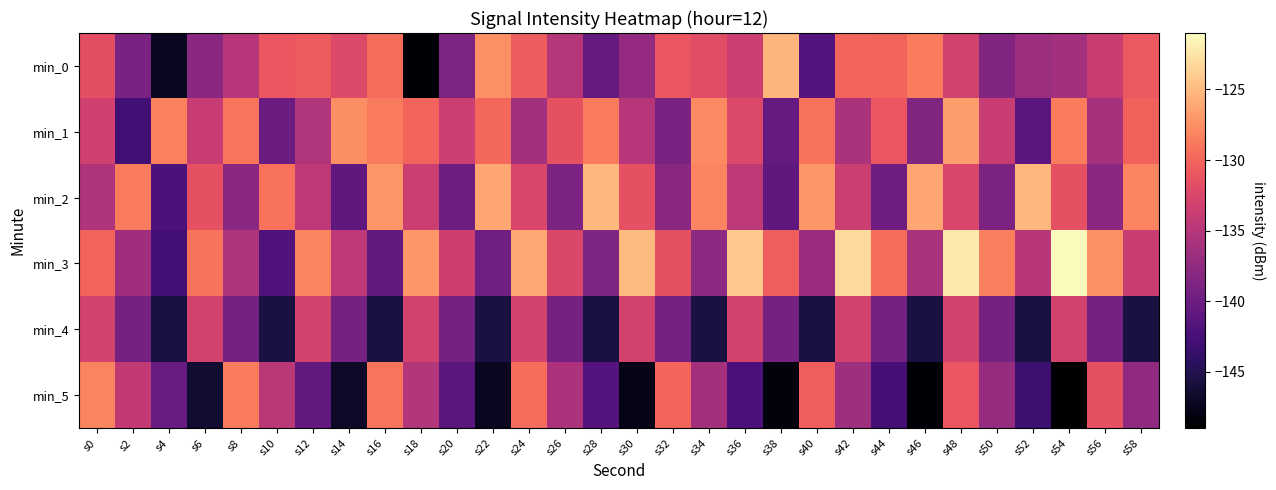

What is the spread (max minus min) of values at s46?

22.6